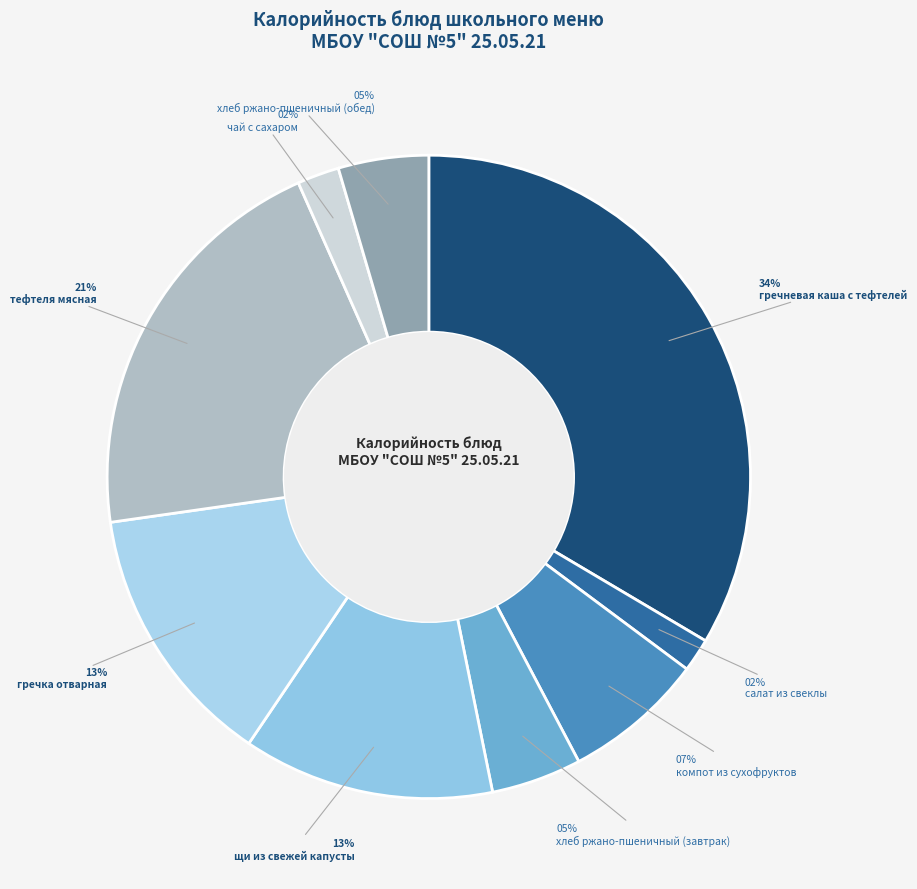

Combined, what portion of the pie is чай с сахаром and гречневая каша с тефтелей?

35.6%